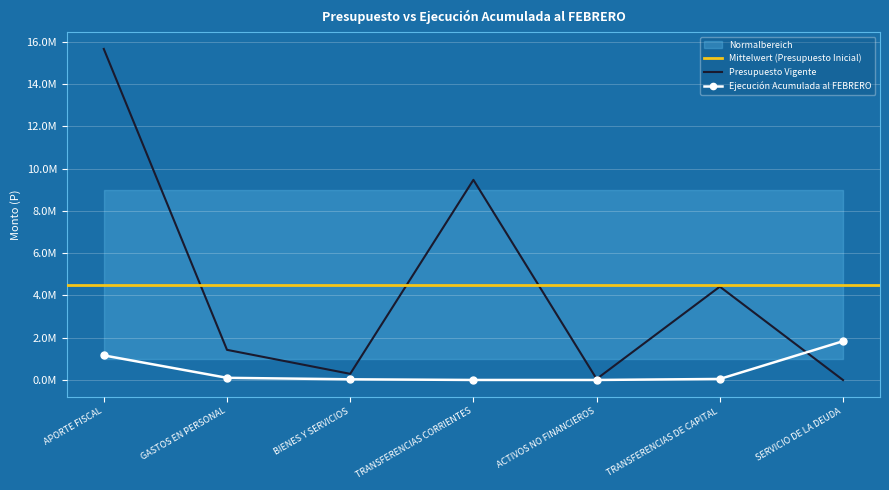

Where does the Presupuesto Inicial series first go above 1428142?

APORTE FISCAL